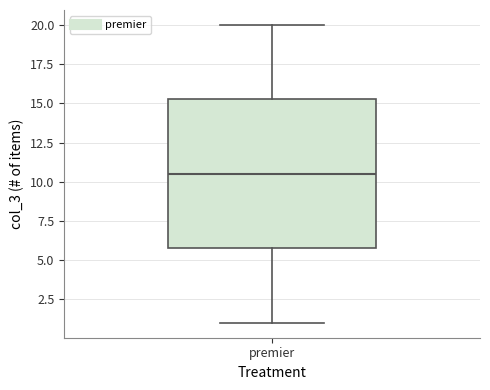

Transcribe this box plot: give where the median line is, the range the box spans, and where the two whiskers end, as read against the y-axis. The values are not printed on the chart, so give them approximately, as read against the axis.

median 10.5, box 6.0 to 15.5, whiskers 1.0 to 20.0